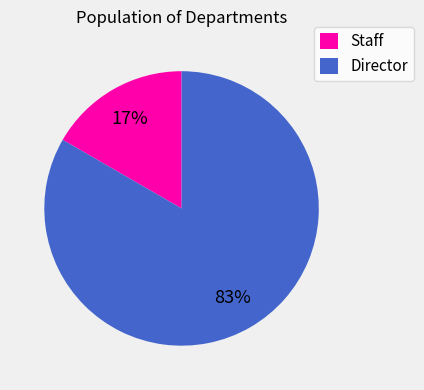

Count the number of slices in the pie.

2